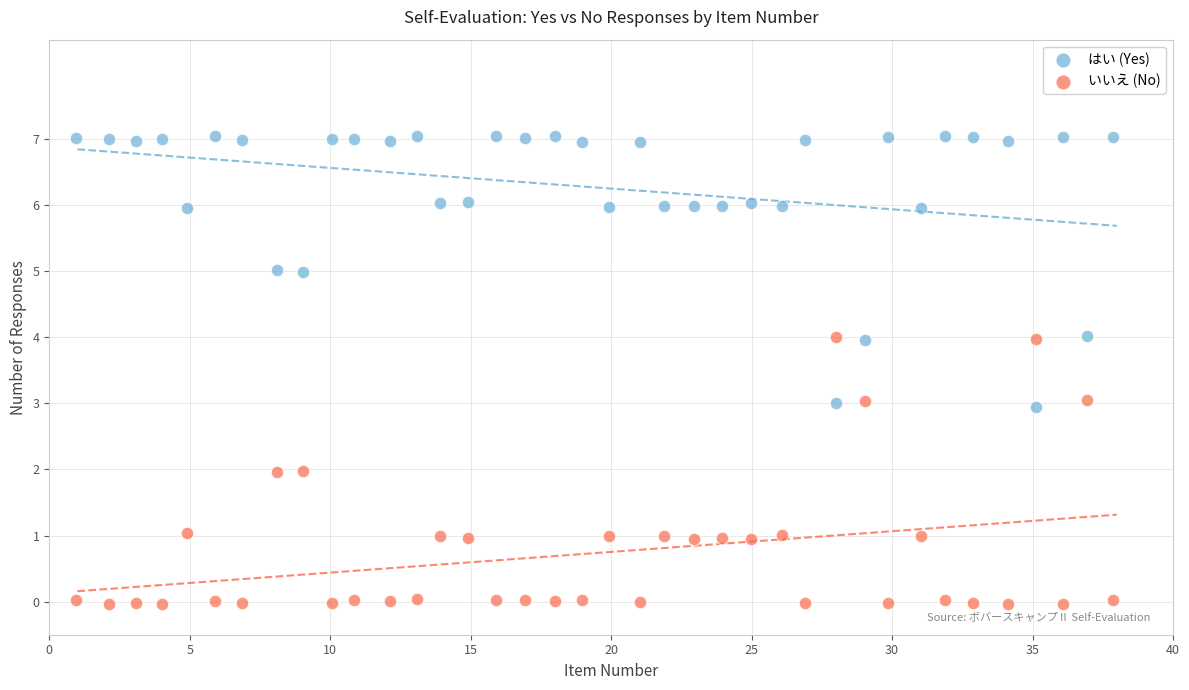

Which series reaches the maximum Y coordinate?

はい (Yes)